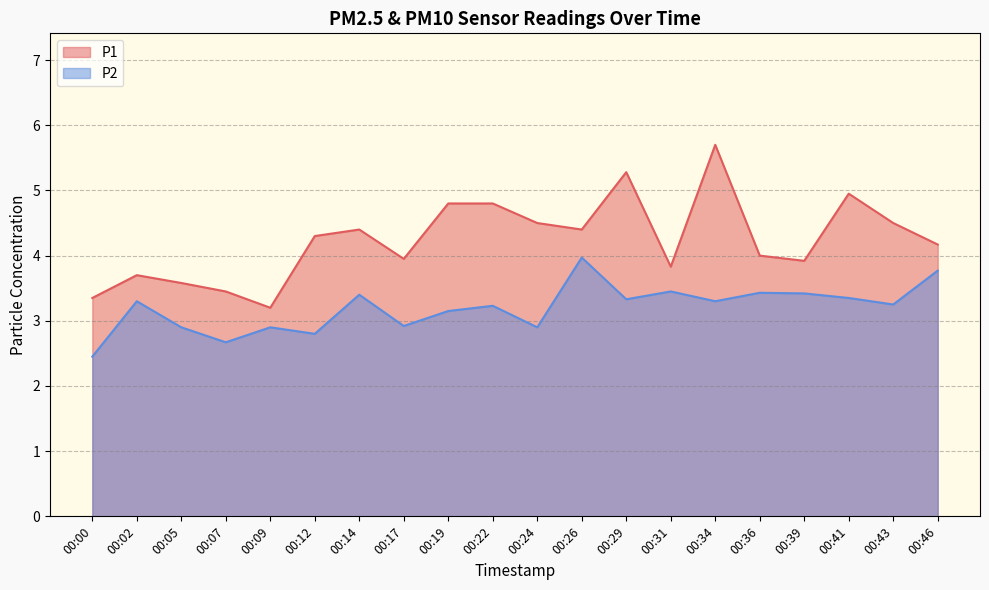

Count the number of categories in the chart.

20